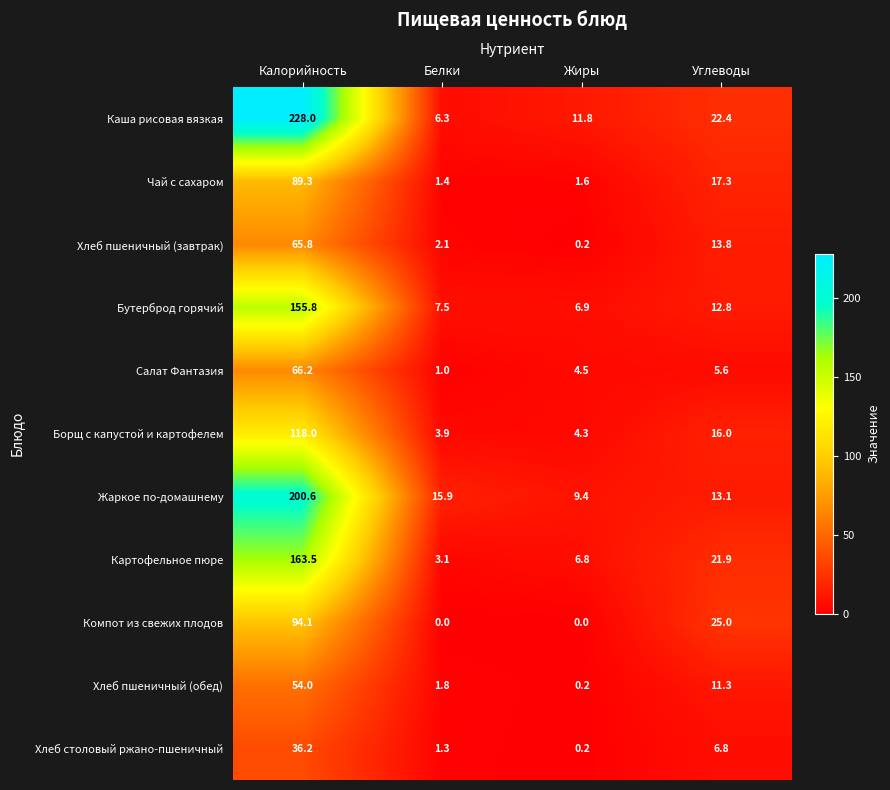

At which category is the sum across all series the highest?

Калорийность